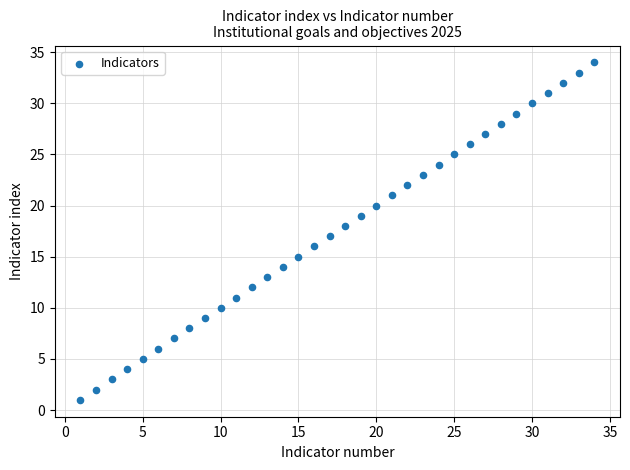

What is the range of Y values (max minus min)?

33